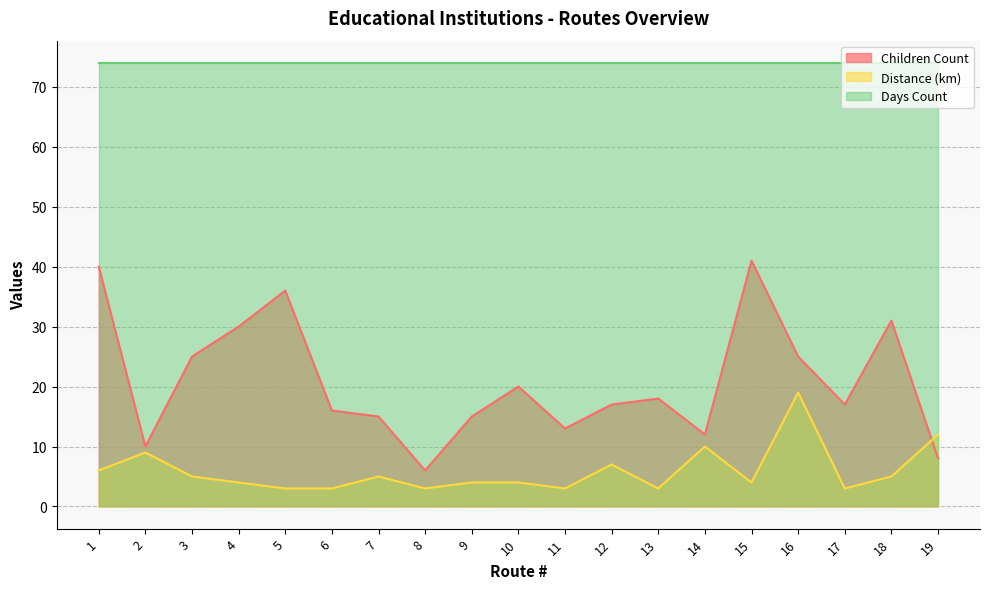

What is the average value of the Distance (km) series?

6